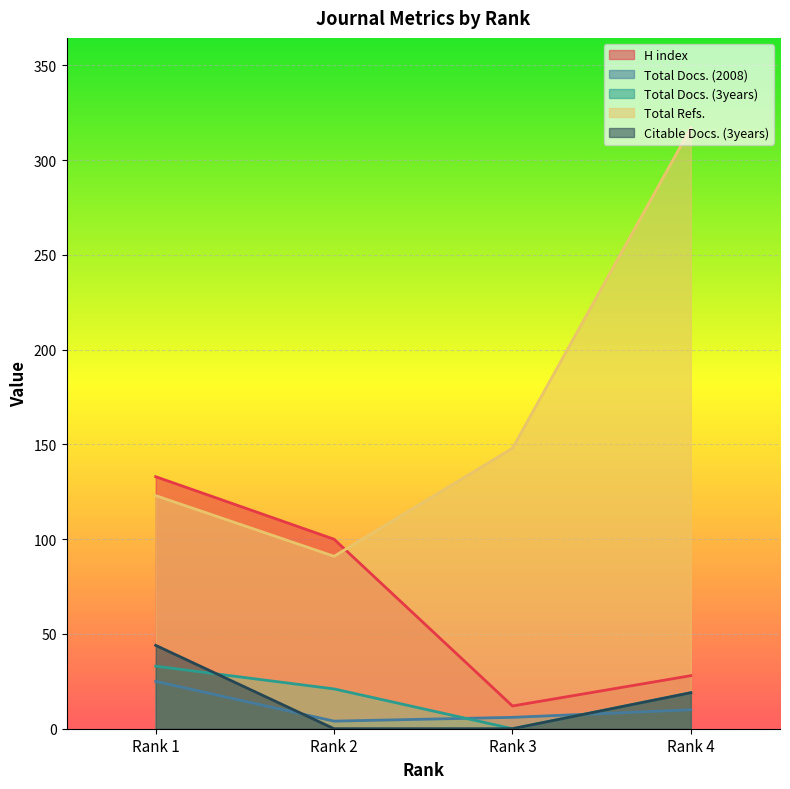

True or false: H index has a value of 22 at Rank 3.

False